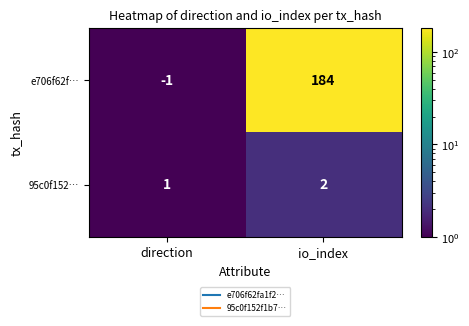

Where is e706f62f… nearest to the value 91?

direction